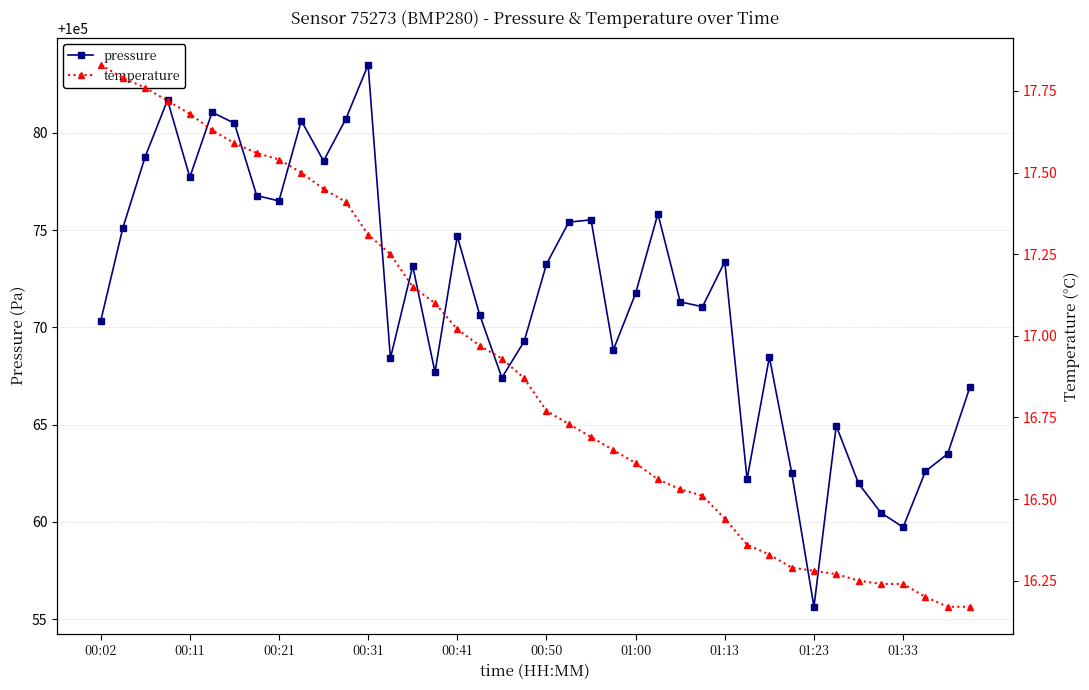

True or false: pressure has more than 1 interior local peaks.

True